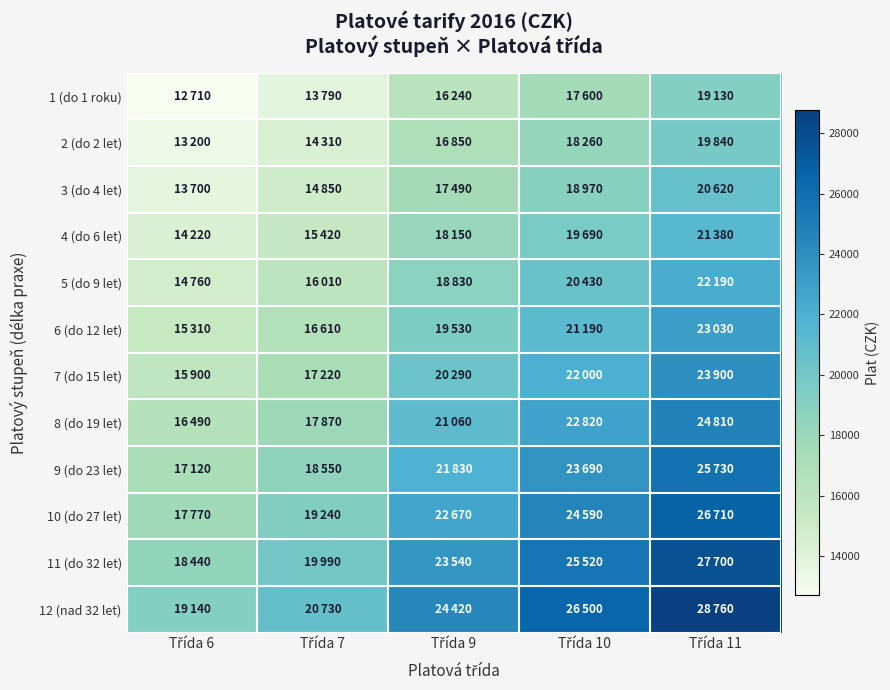

List the series in order of their peak value, highest first.

12 (nad 32 let), 11 (do 32 let), 10 (do 27 let), 9 (do 23 let), 8 (do 19 let), 7 (do 15 let), 6 (do 12 let), 5 (do 9 let), 4 (do 6 let), 3 (do 4 let), 2 (do 2 let), 1 (do 1 roku)